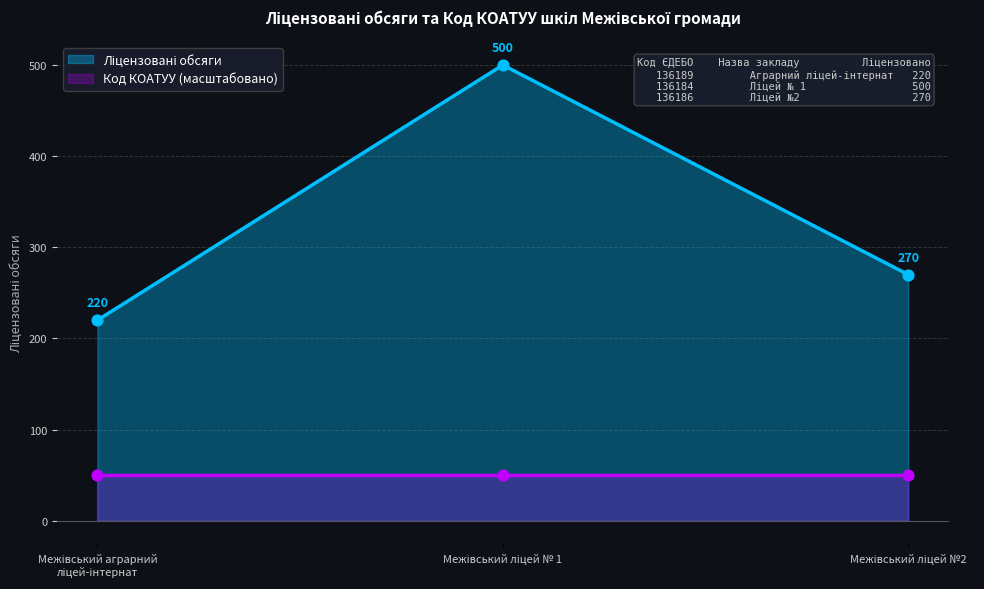

Which has a higher value, Межівський ліцей №2 or Межівський ліцей № 1?

Межівський ліцей № 1